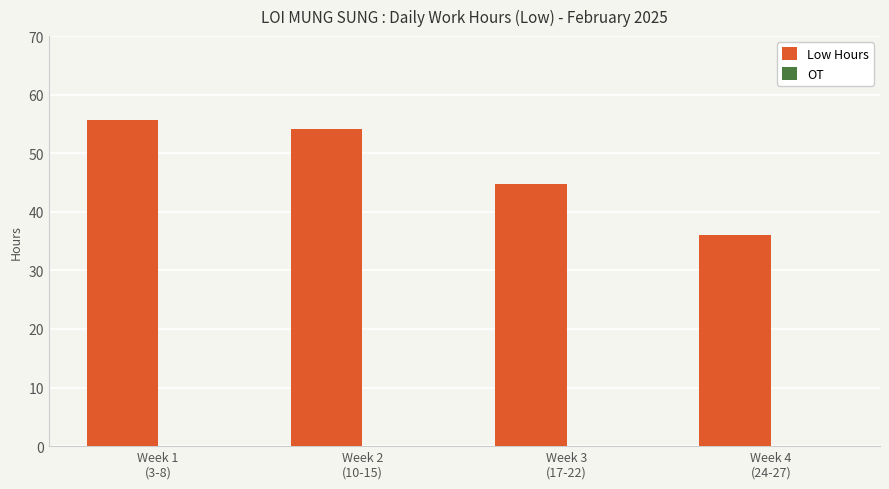

Does the chart contain stacked bars?

No